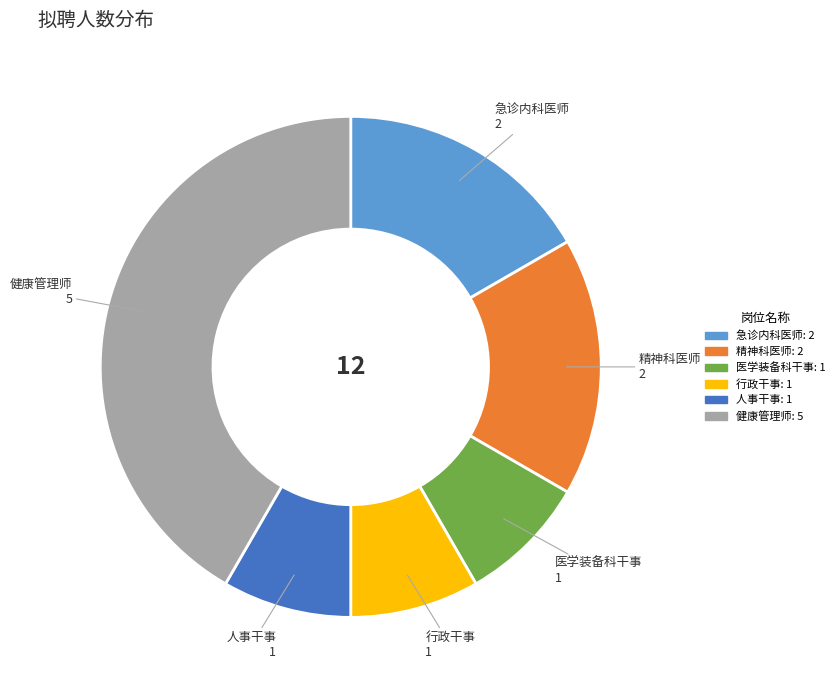

Is there a majority slice in this chart?

No